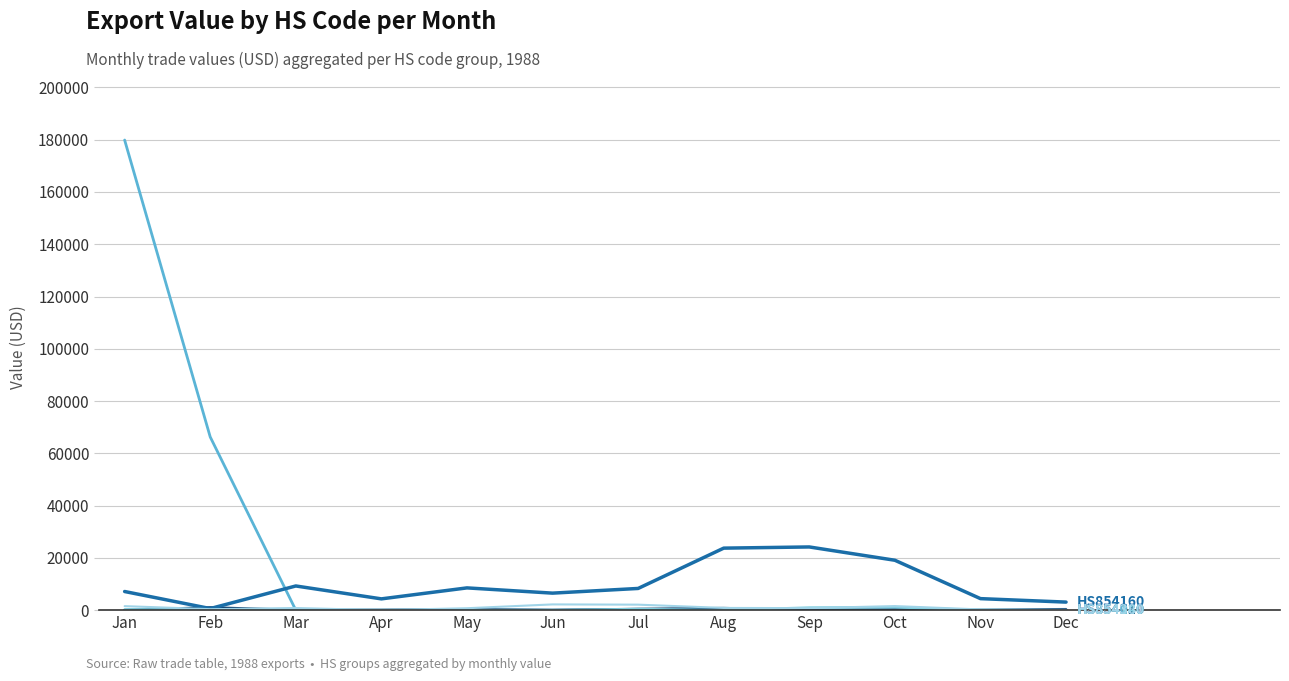

Is it true that HS854140 equals 0 at Apr?

True